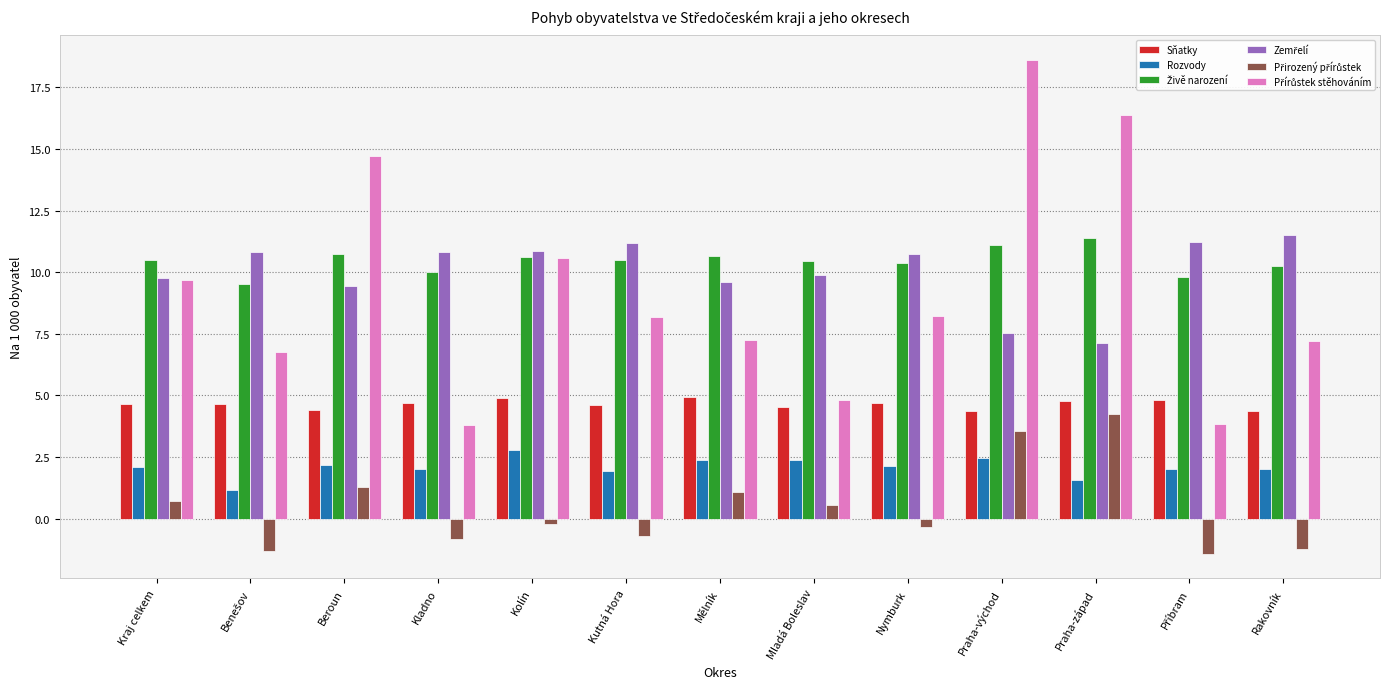

Which category has the highest value across all series?

Praha-východ